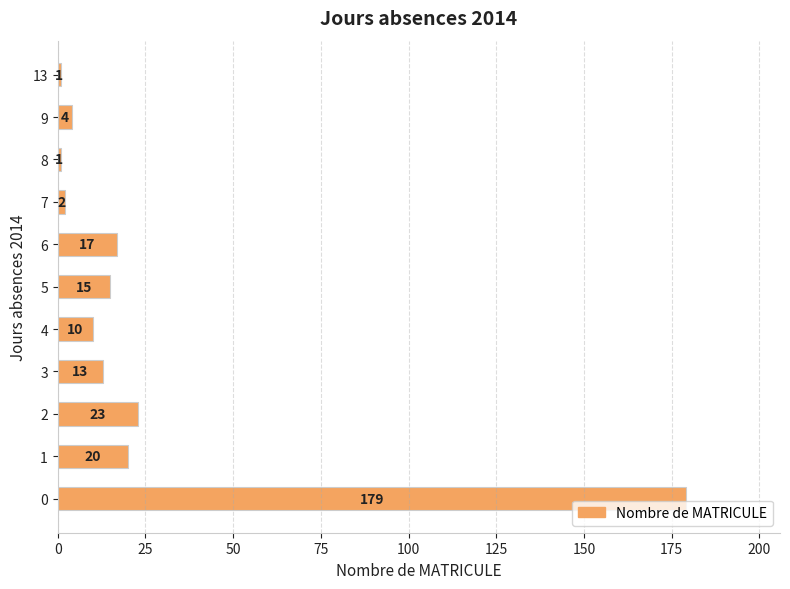

How many values are below 13?

5